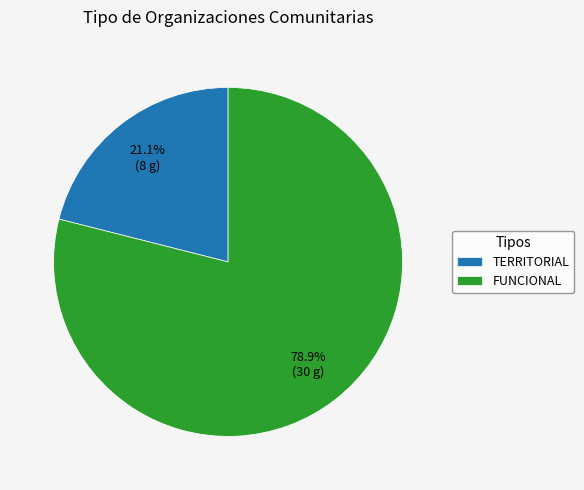

How many segments does this pie chart have?

2